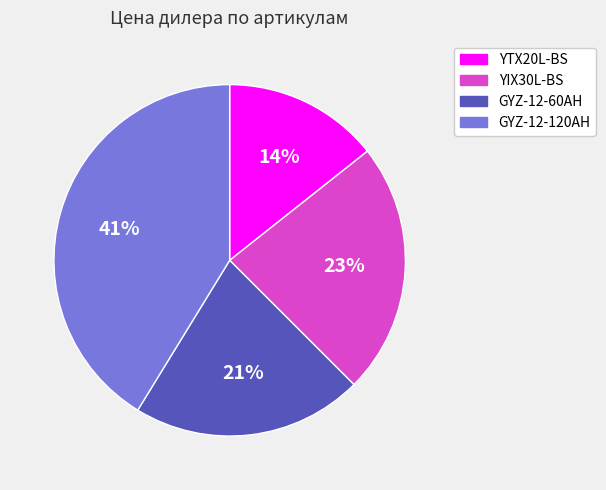

To the nearest percent, what portion does GYZ-12-60AH represent?

21%